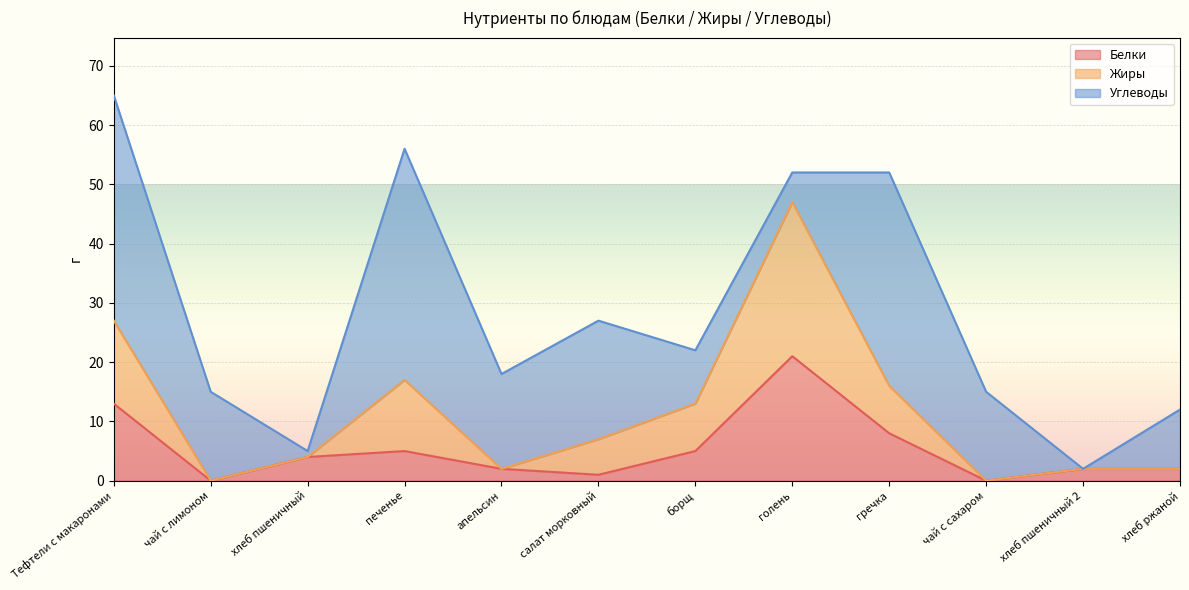

What is the maximum value for Белки?

21